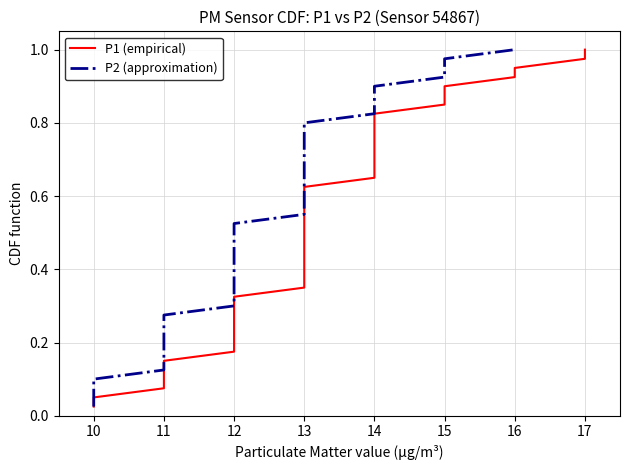

Is it true that P2 (approximation) equals 0.9 at 13?

False